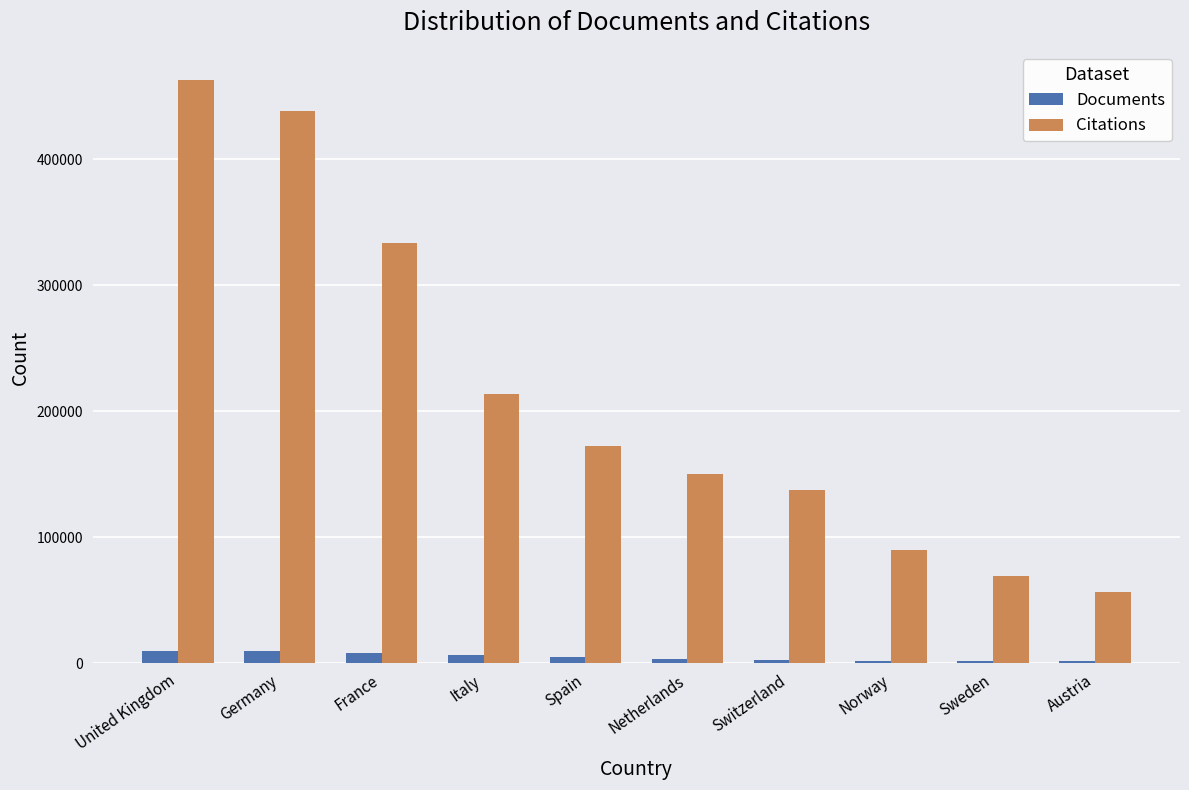

What is the sum of the Citations values at Netherlands and Spain?

322627